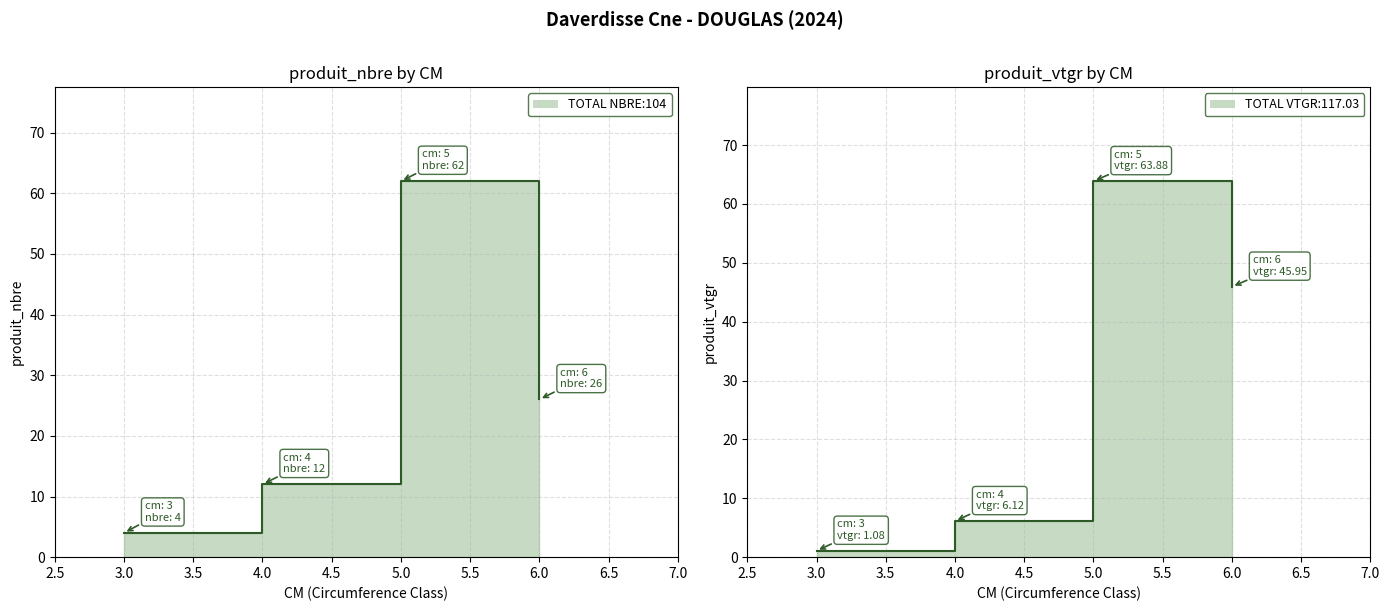

How many lines are shown in the chart?

2